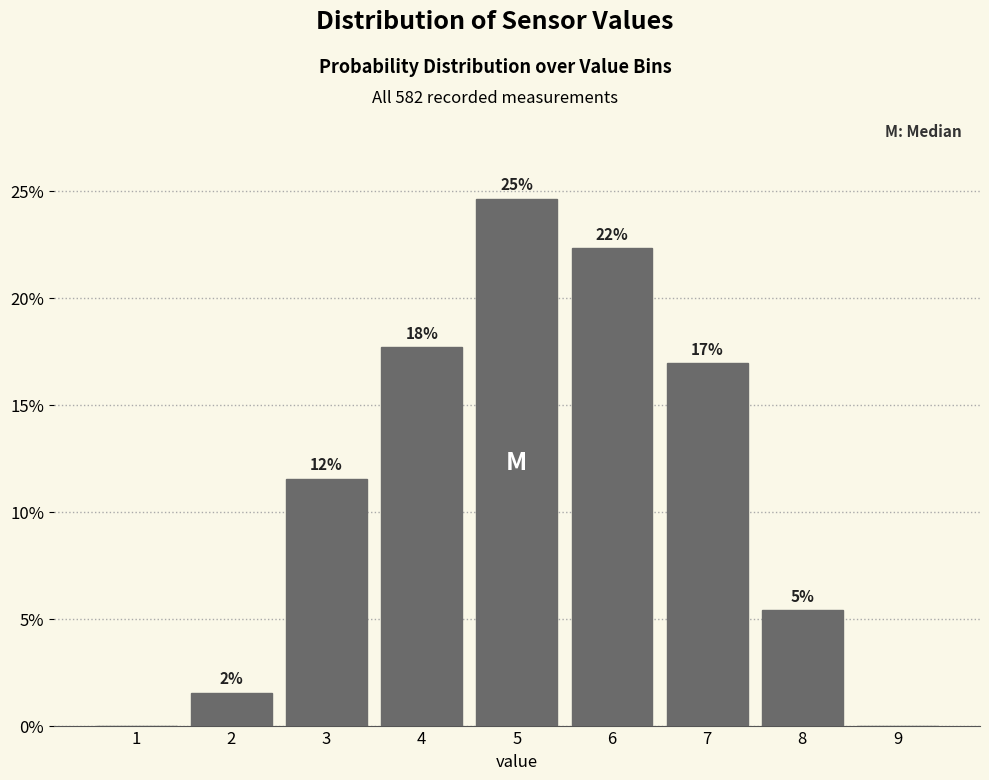

Are the bars horizontal?

No